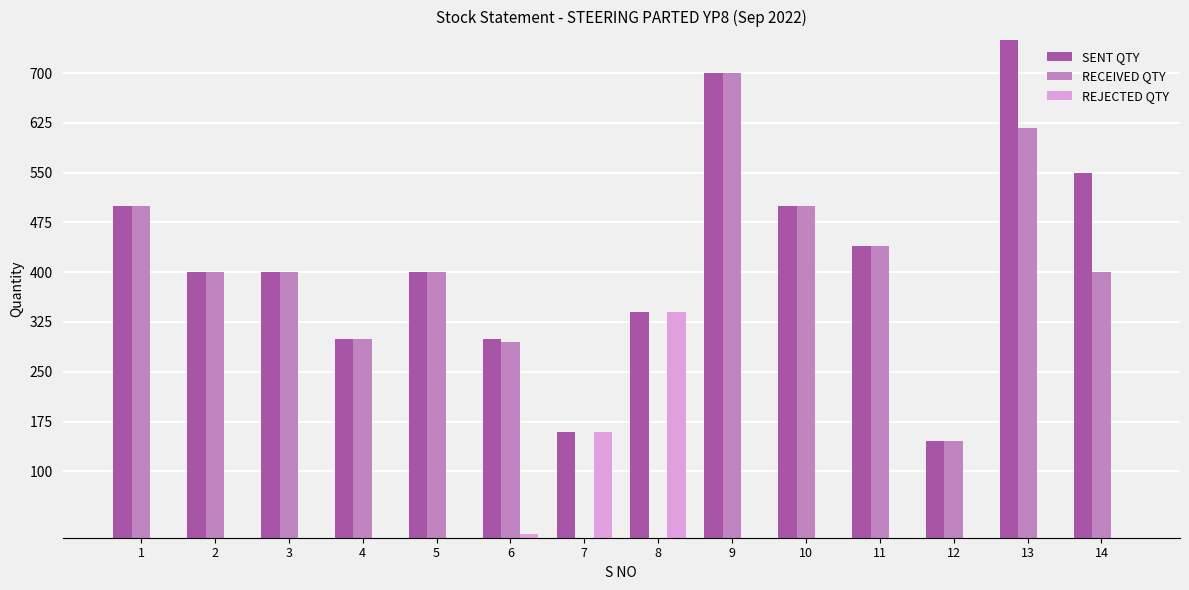

Is it true that RECEIVED QTY equals 271 at 2?

False